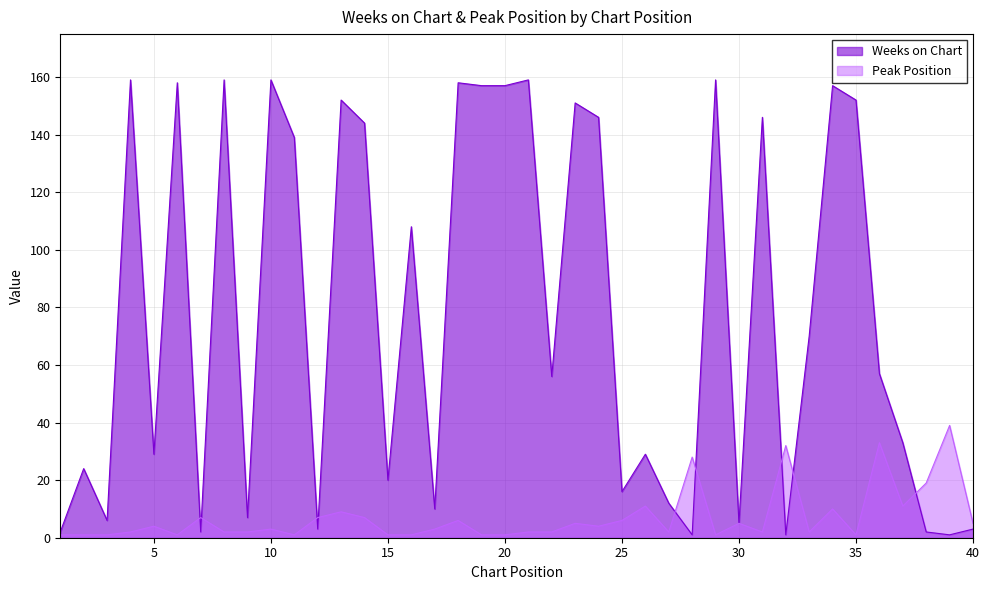

What are all the series names shown in the legend?

Weeks on Chart, Peak Position